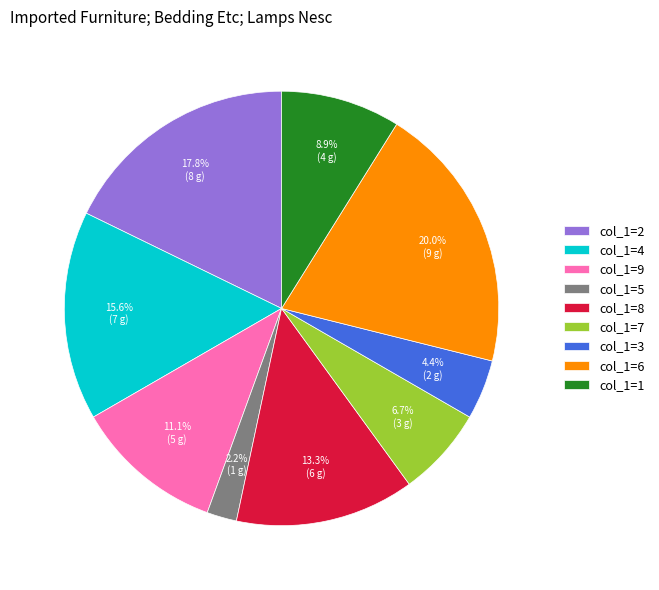

Which slice is the smallest?

col_1=5